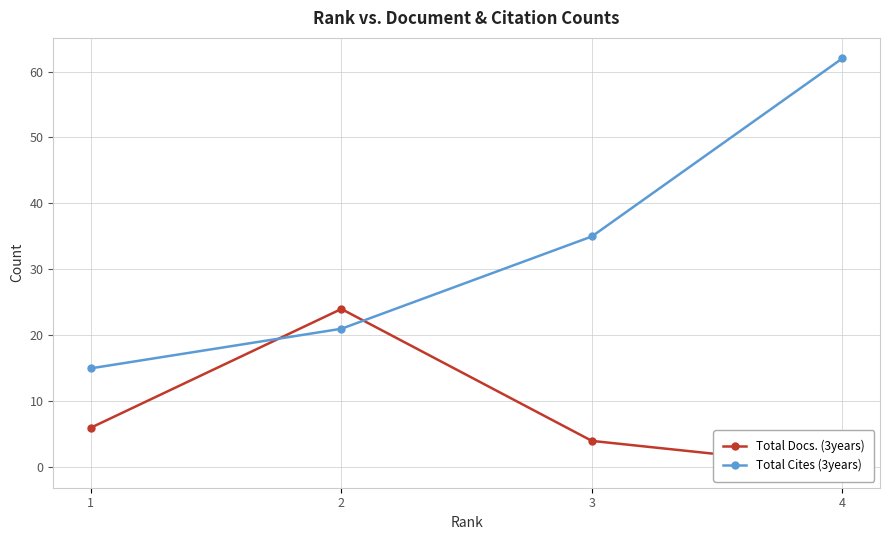

True or false: Total Docs. (3years) has a value of 0 at 4.

True